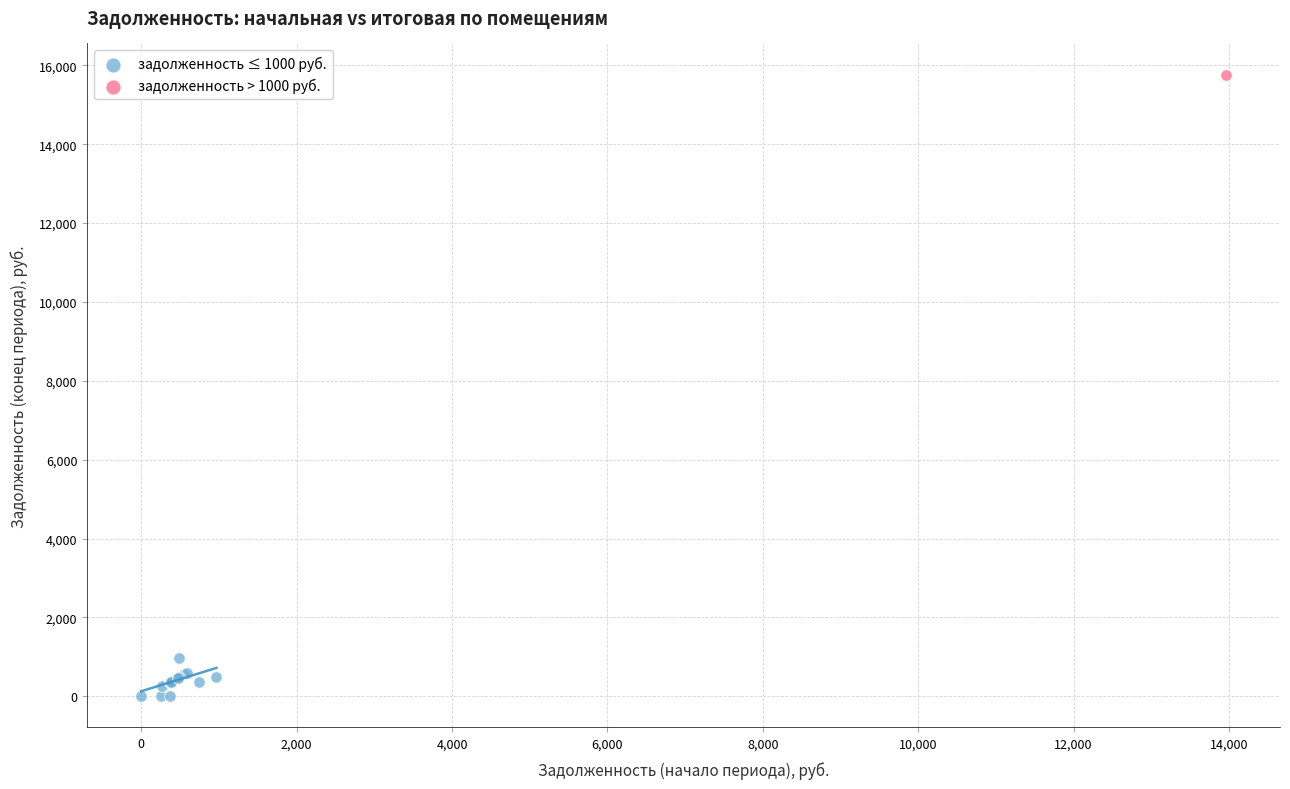

What are all the series names shown in the legend?

задолженность ≤ 1000 руб., задолженность > 1000 руб.